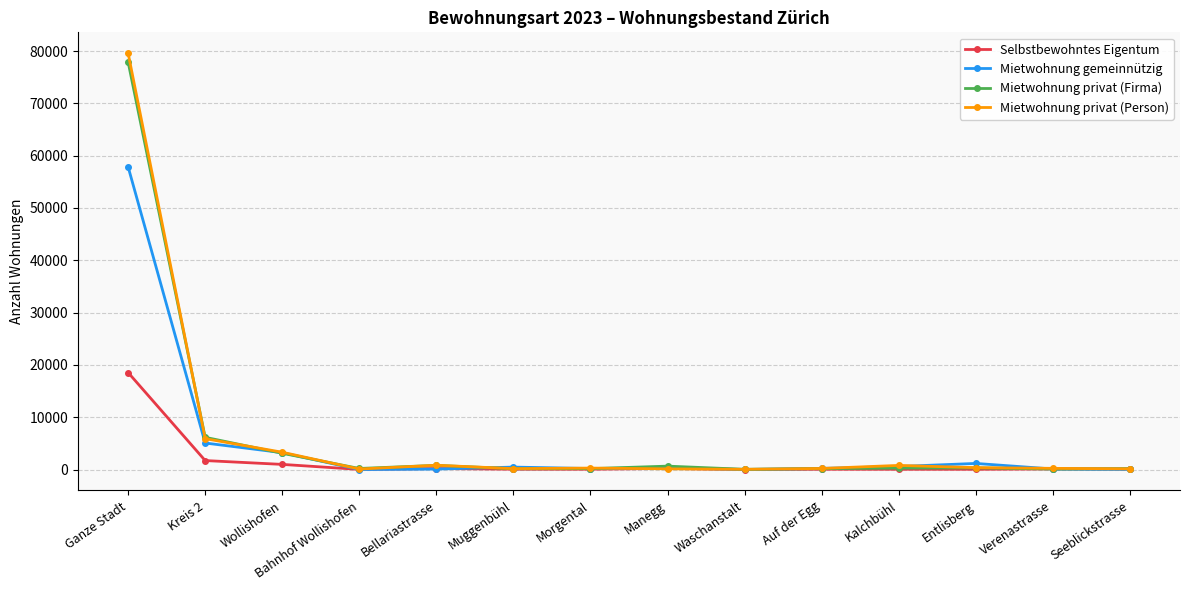

Read the Selbstbewohntes Eigentum value at Manegg, to the nearest 10.

220